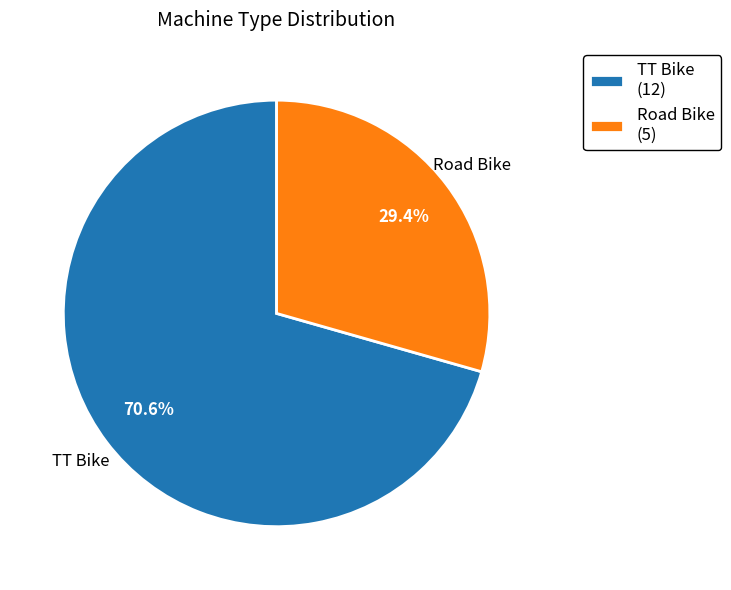

Which category has the smallest portion of the pie?

Road Bike